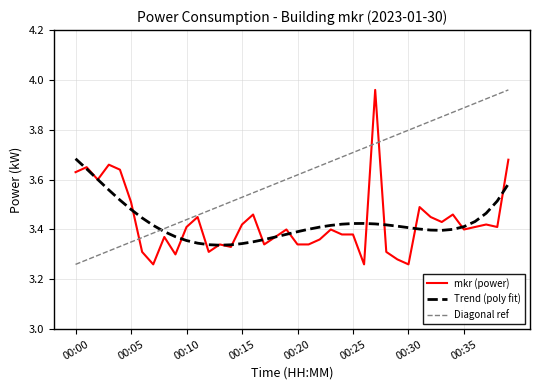

How many intersections are there between Diagonal ref and Trend (poly fit)?

1